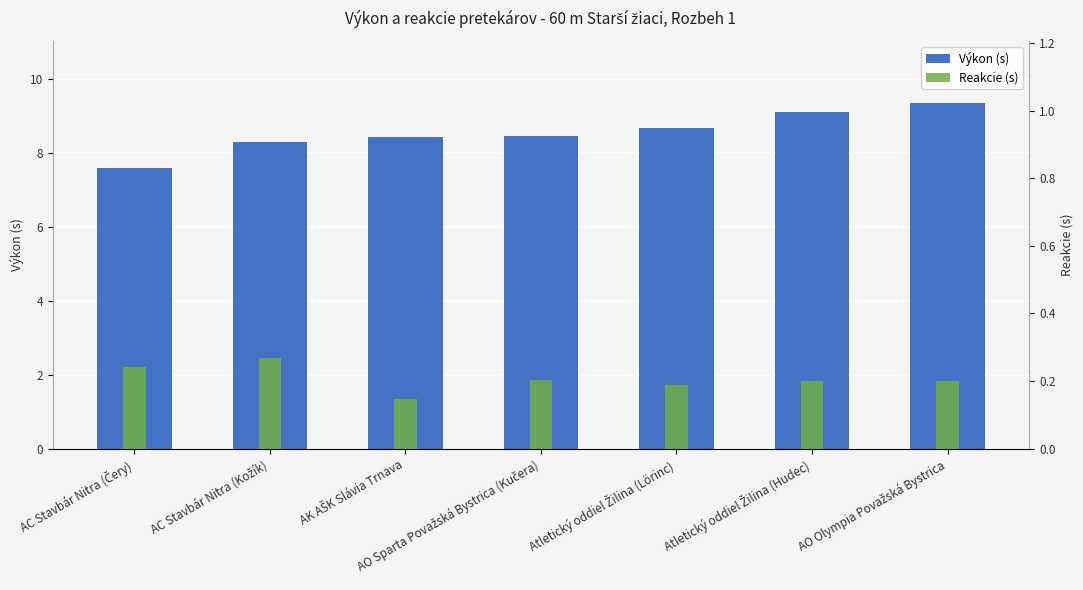

Where is Reakcie (s) nearest to the value 0?

AK AŠK Slávia Trnava